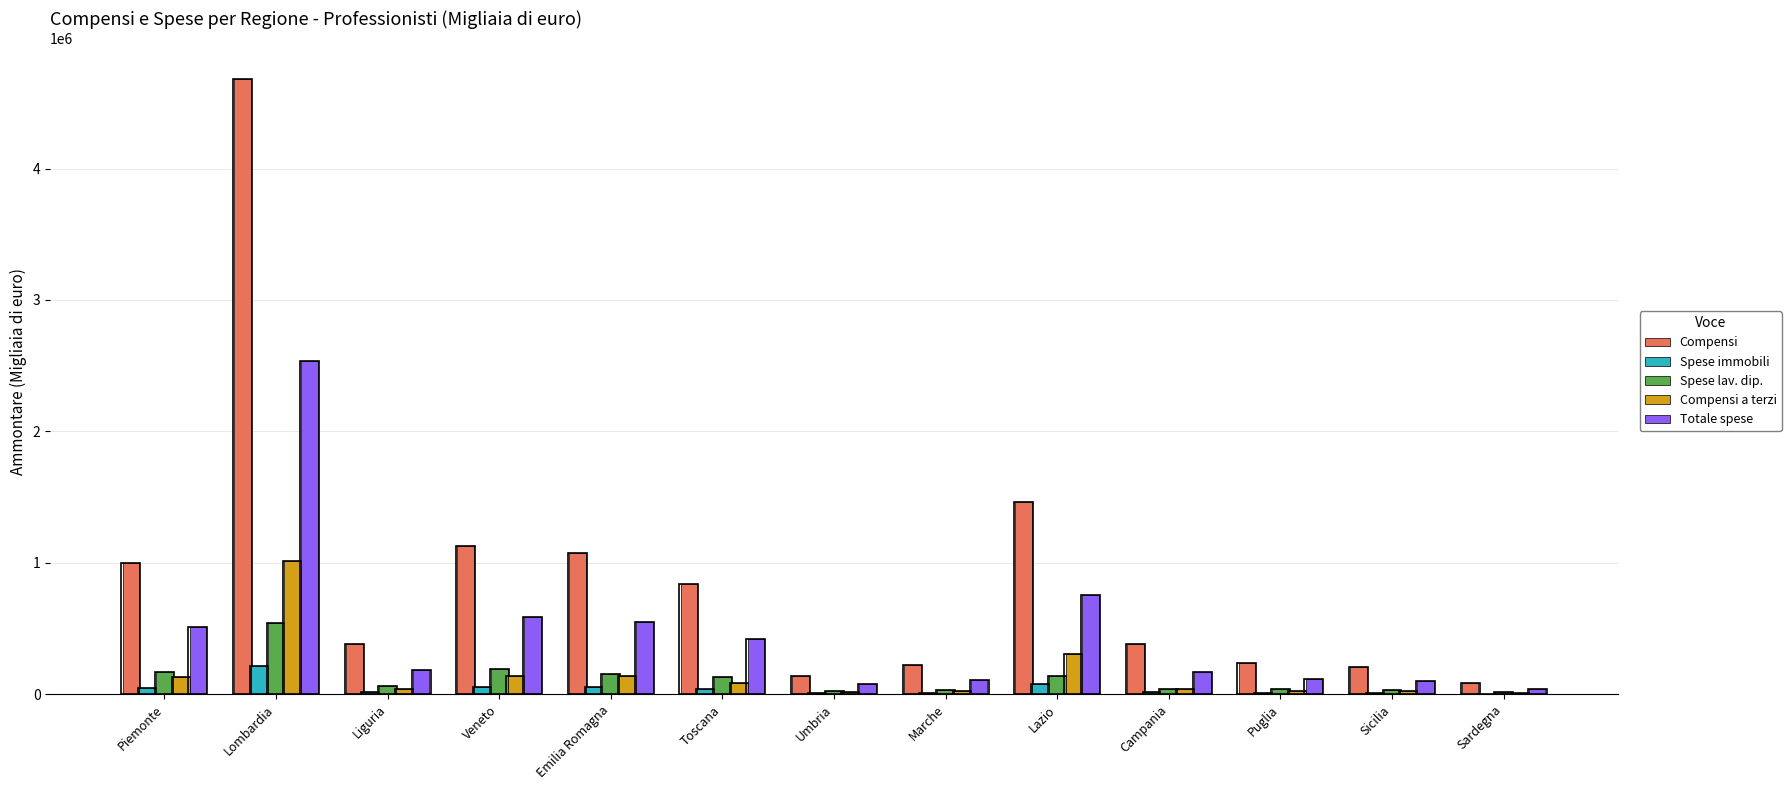

What is the difference between the Compensi a terzi values at Umbria and Toscana?

71075